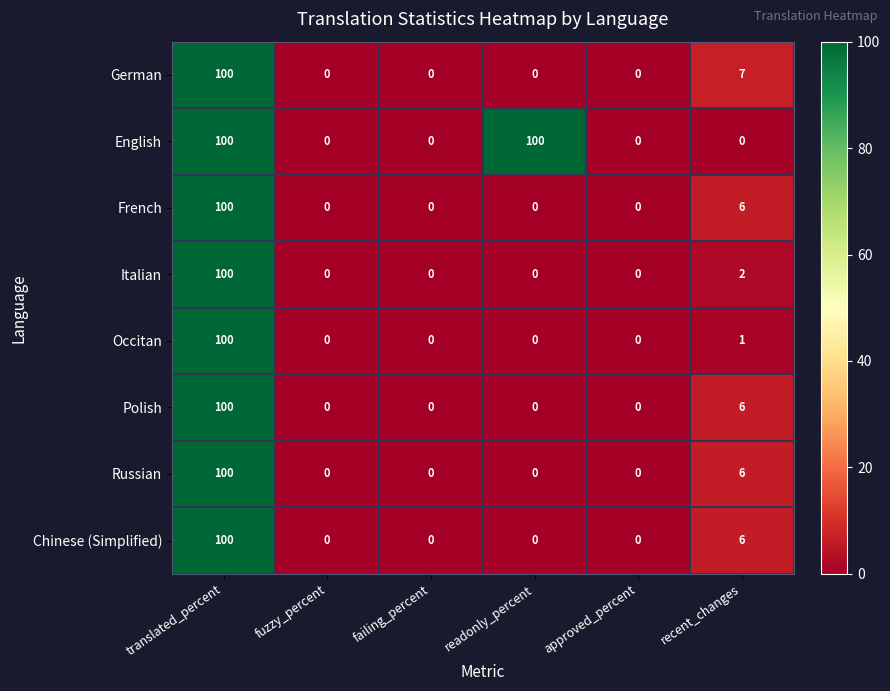

What is the sum of all Italian values?

102